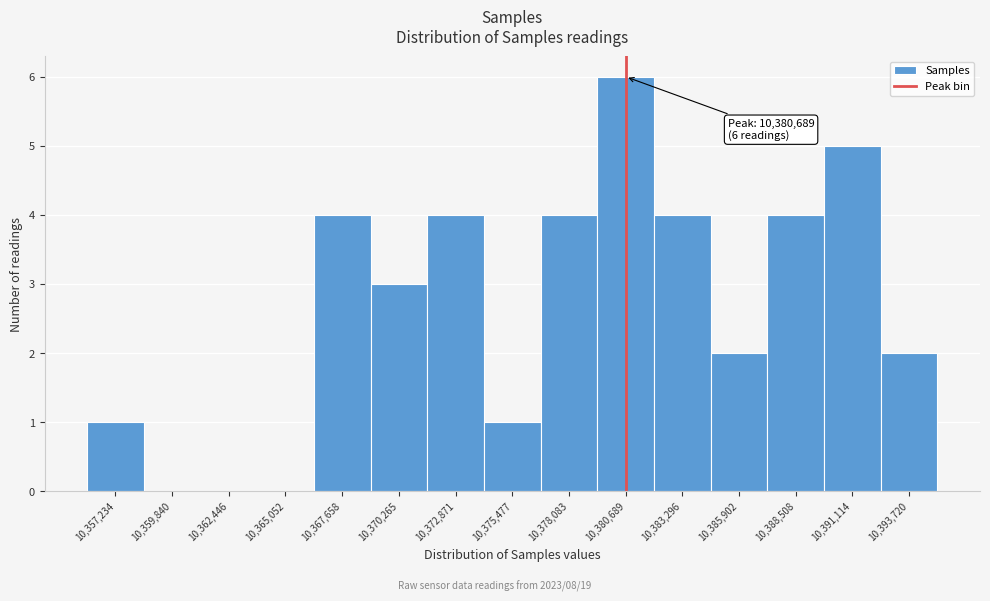

Over which range of the x-axis is the bar tallest?

10379500 to 10382000